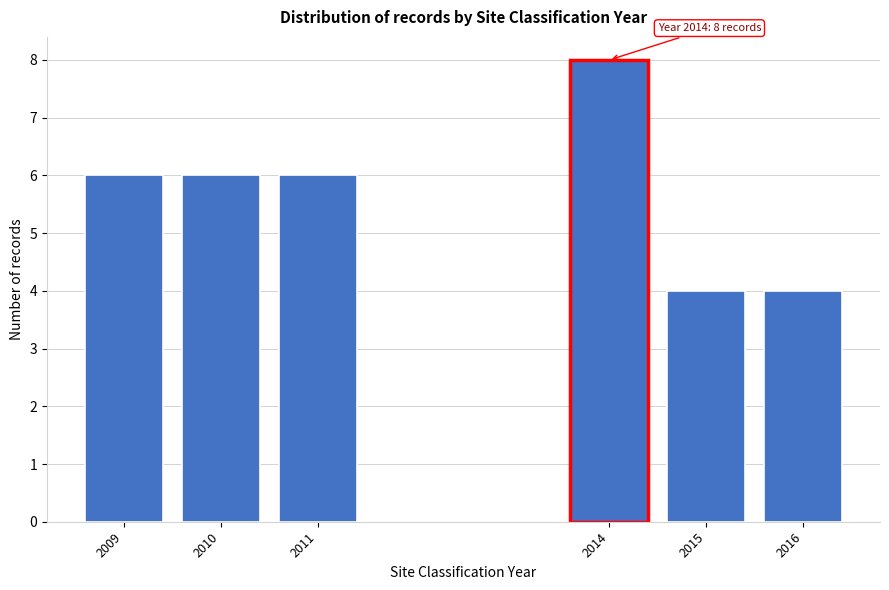

Reading left to right, transcribe all the data shown in this chart.

6	6	6	8	4	4